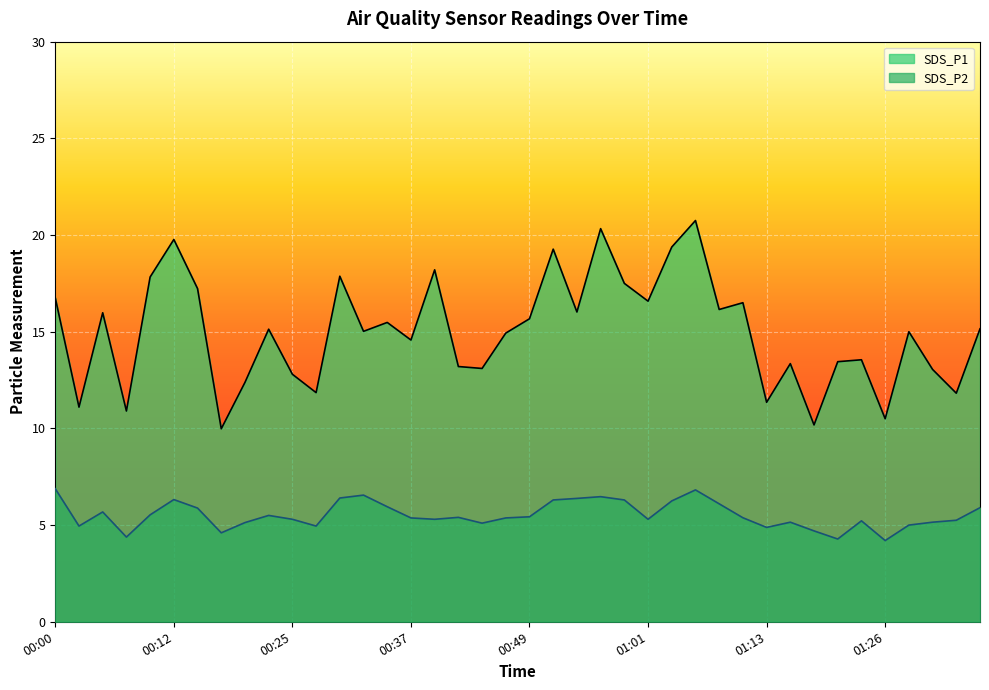

Reading right to left, what are all the values shown in this chart?

SDS_P1: 01:35=15.2	01:33=11.8	01:31=13.1	01:28=15.0	01:26=10.5	01:23=13.6	01:21=13.4	01:18=10.2	01:16=13.3	01:13=11.3	01:11=16.5	01:08=16.1	01:06=20.8	01:03=19.4	01:01=16.6	00:59=17.5	00:56=20.3	00:54=16.0	00:51=19.3	00:49=15.7	00:46=14.9	00:44=13.1	00:42=13.2	00:39=18.2	00:37=14.6	00:34=15.5	00:32=15.0	00:29=17.9	00:27=11.8	00:25=12.8	00:22=15.1	00:20=12.4	00:17=10.0	00:15=17.2	00:12=19.8	00:10=17.8	00:07=10.9	00:05=16.0	00:03=11.1	00:00=16.8
SDS_P2: 01:35=5.9	01:33=5.2	01:31=5.2	01:28=5.0	01:26=4.2	01:23=5.2	01:21=4.3	01:18=4.7	01:16=5.2	01:13=4.9	01:11=5.4	01:08=6.1	01:06=6.8	01:03=6.2	01:01=5.3	00:59=6.3	00:56=6.5	00:54=6.4	00:51=6.3	00:49=5.4	00:46=5.4	00:44=5.1	00:42=5.4	00:39=5.3	00:37=5.4	00:34=6.0	00:32=6.5	00:29=6.4	00:27=5.0	00:25=5.3	00:22=5.5	00:20=5.1	00:17=4.6	00:15=5.9	00:12=6.3	00:10=5.5	00:07=4.4	00:05=5.7	00:03=5.0	00:00=6.9